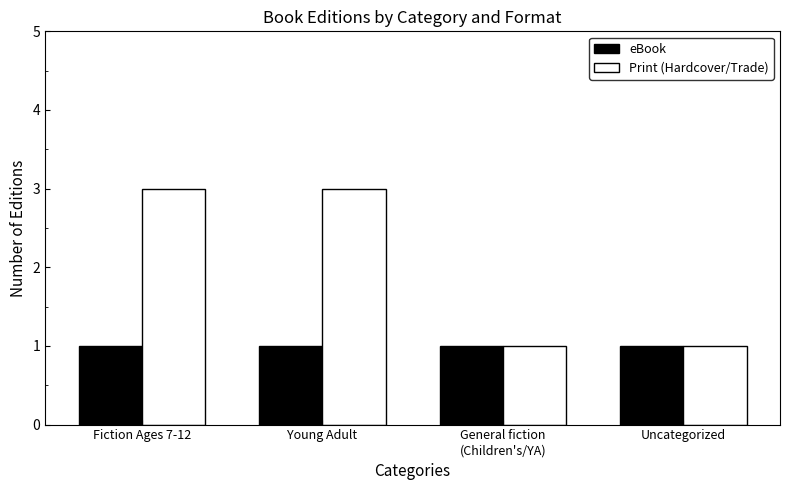

What is the sum of the Print (Hardcover/Trade) values at Young Adult and Uncategorized?

4